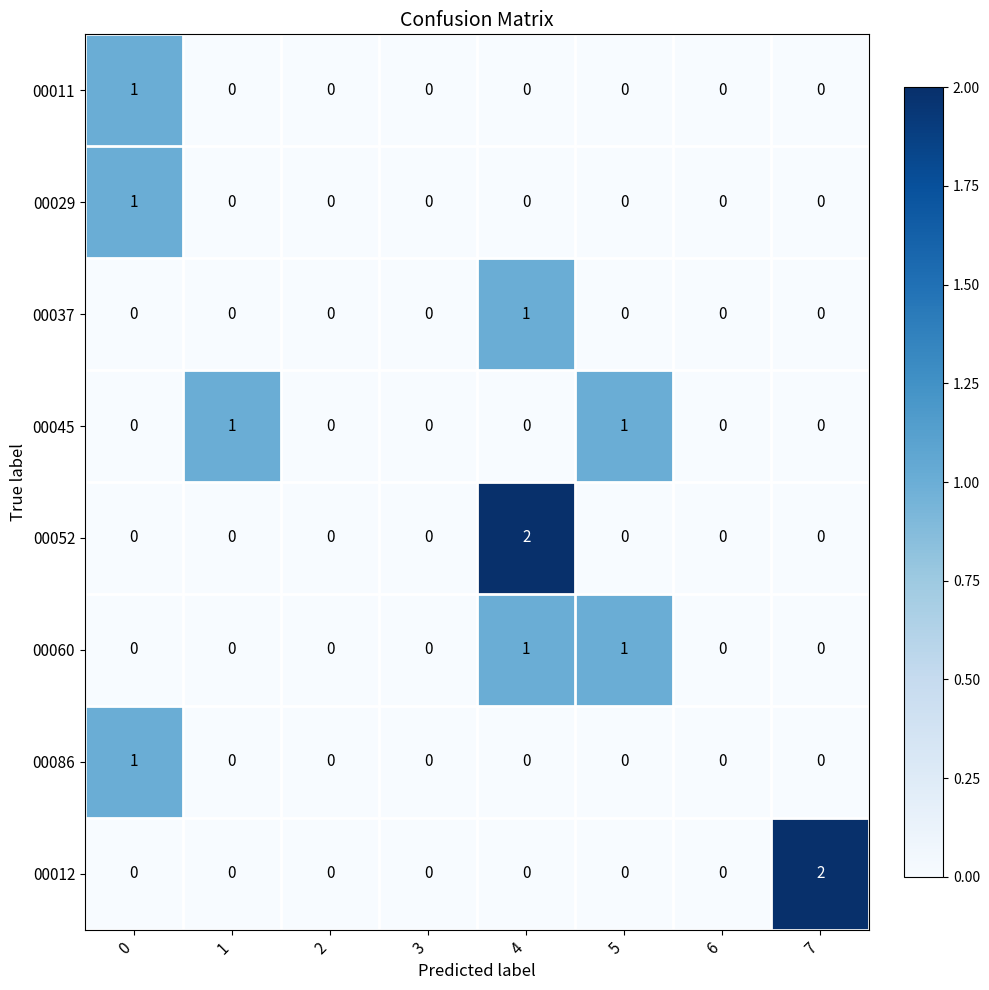

The value of 00086 at 5 is 0. True or false?

True